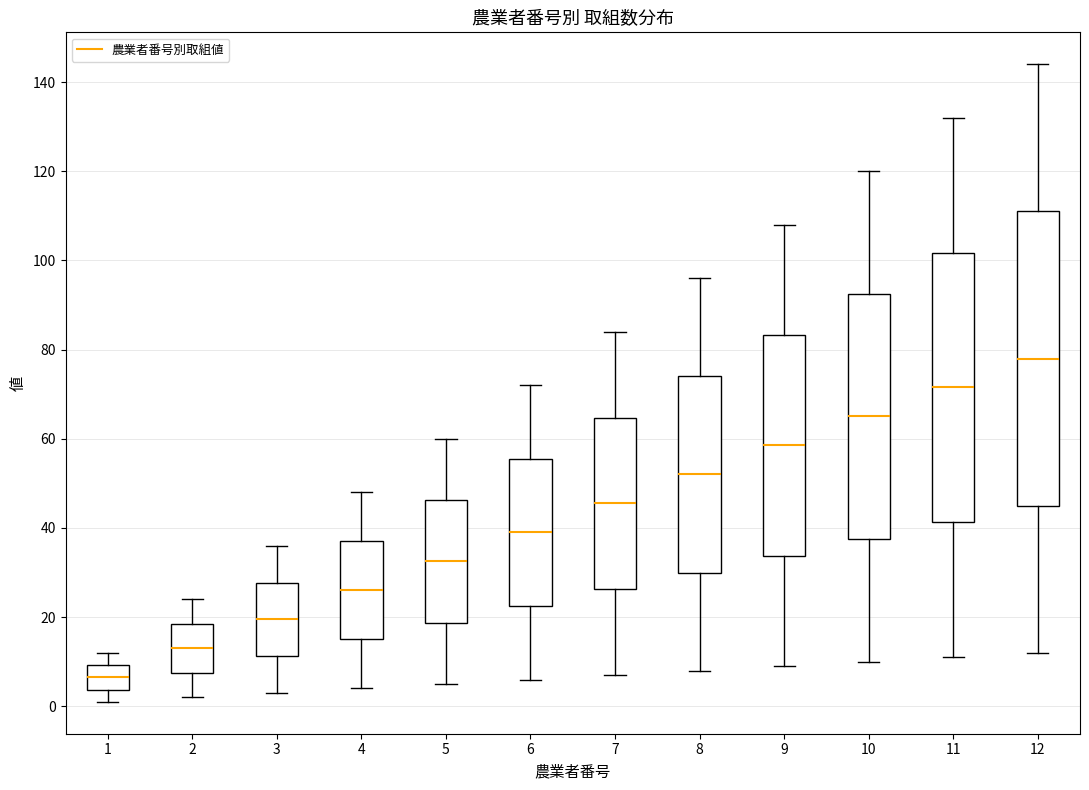

Reading left to right, transcribe this box plot: for each box, give where its median line is, the range the box spans, and where its two whiskers end, as read against the y-axis. The values are not printed on the chart, so give them approximately, as read against the axis.

1: median 6, box 4 to 10, whiskers 2 to 12
2: median 14, box 8 to 18, whiskers 2 to 24
3: median 20, box 12 to 28, whiskers 4 to 36
4: median 26, box 16 to 38, whiskers 4 to 48
5: median 32, box 18 to 46, whiskers 6 to 60
6: median 40, box 22 to 56, whiskers 6 to 72
7: median 46, box 26 to 64, whiskers 8 to 84
8: median 52, box 30 to 74, whiskers 8 to 96
9: median 58, box 34 to 84, whiskers 10 to 108
10: median 66, box 38 to 92, whiskers 10 to 120
11: median 72, box 42 to 102, whiskers 12 to 132
12: median 78, box 46 to 112, whiskers 12 to 144